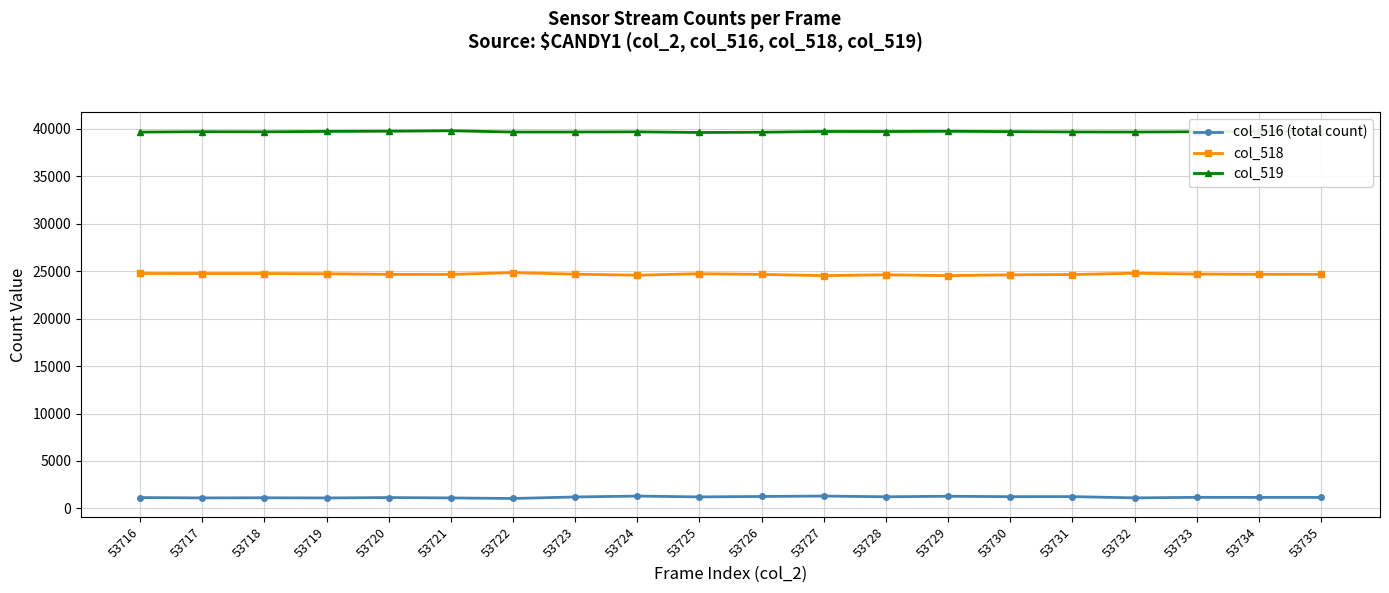

The col_519 series shows 39664 at 53724. True or false?

True